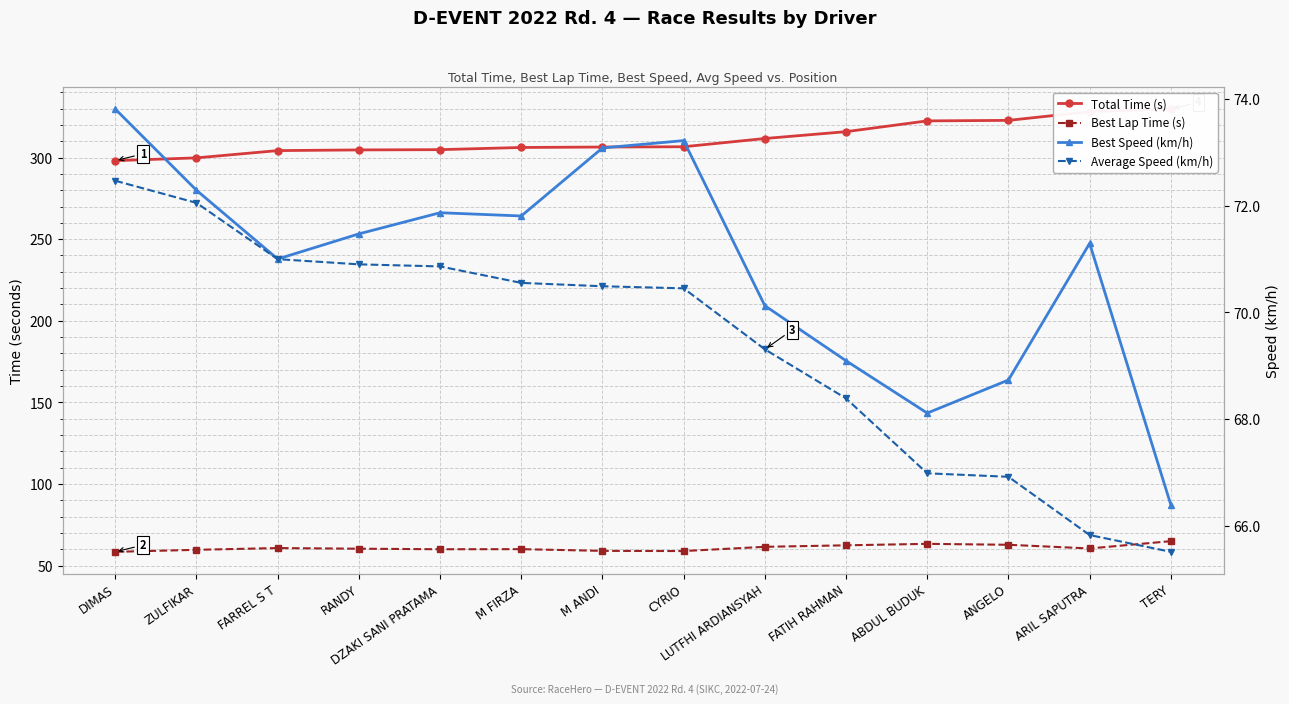

Is it true that Average Speed (km/h) equals 68.4 at FATIH RAHMAN?

True